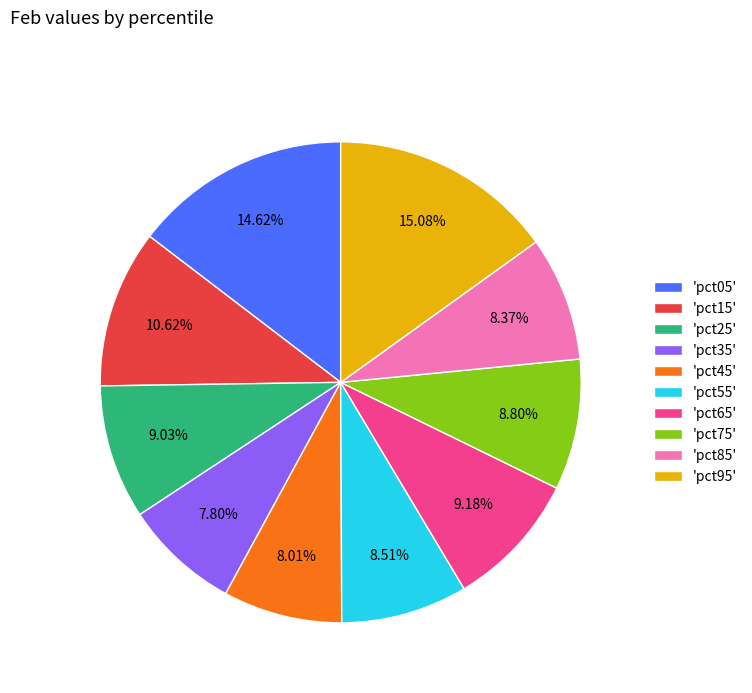

How many segments does this pie chart have?

10